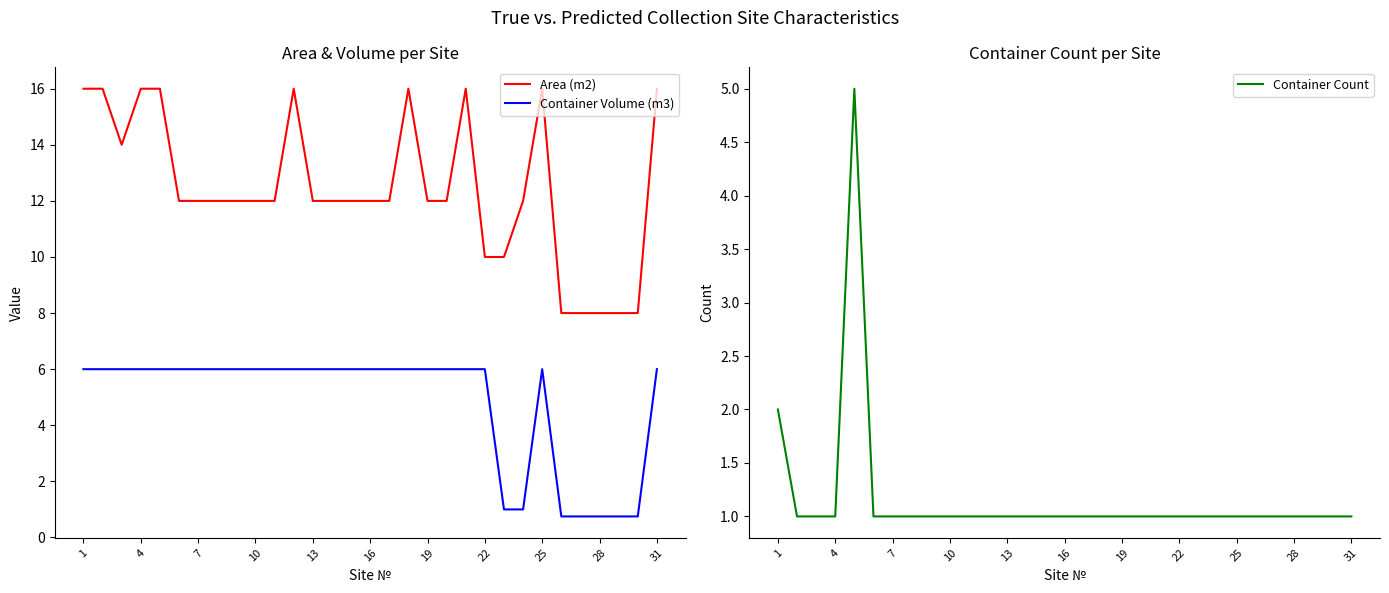

Does the chart display data point markers on the line(s)?

No